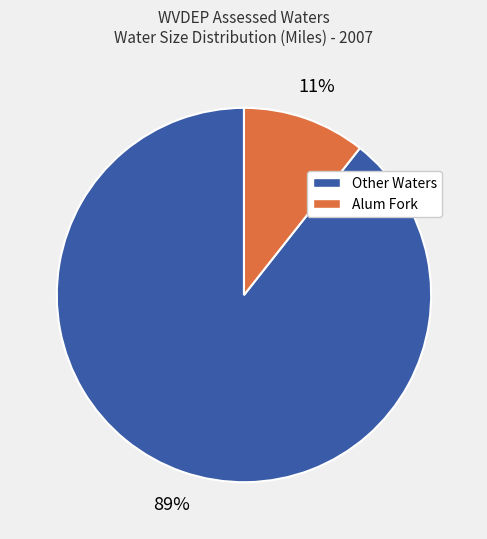

How many slices are in this pie chart?

2